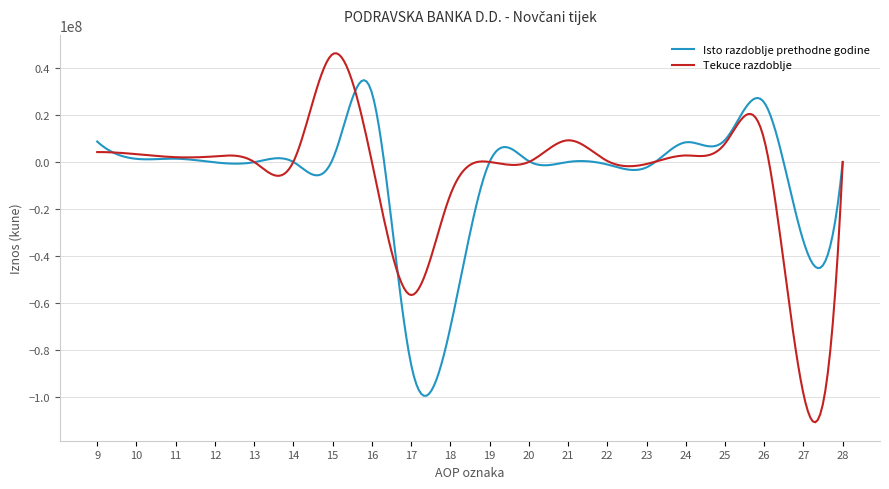

Count the number of categories in the chart.

300